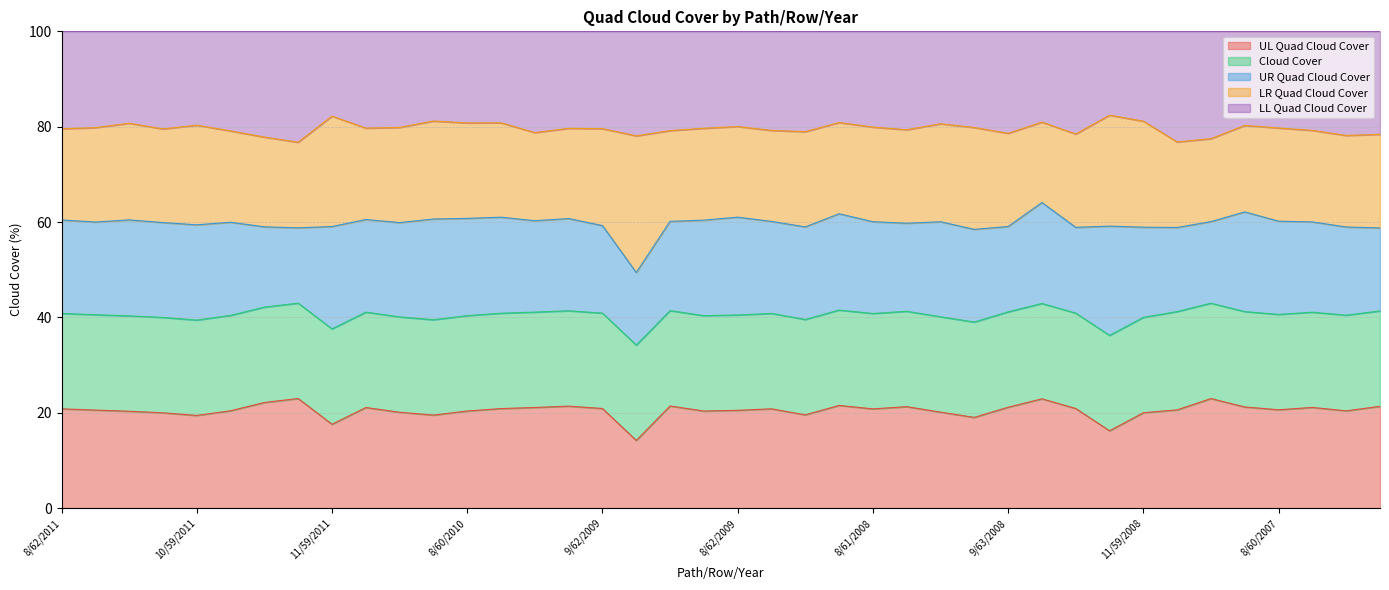

Which has a higher value, 8/61/2009 or 9/63/2007?

8/61/2009